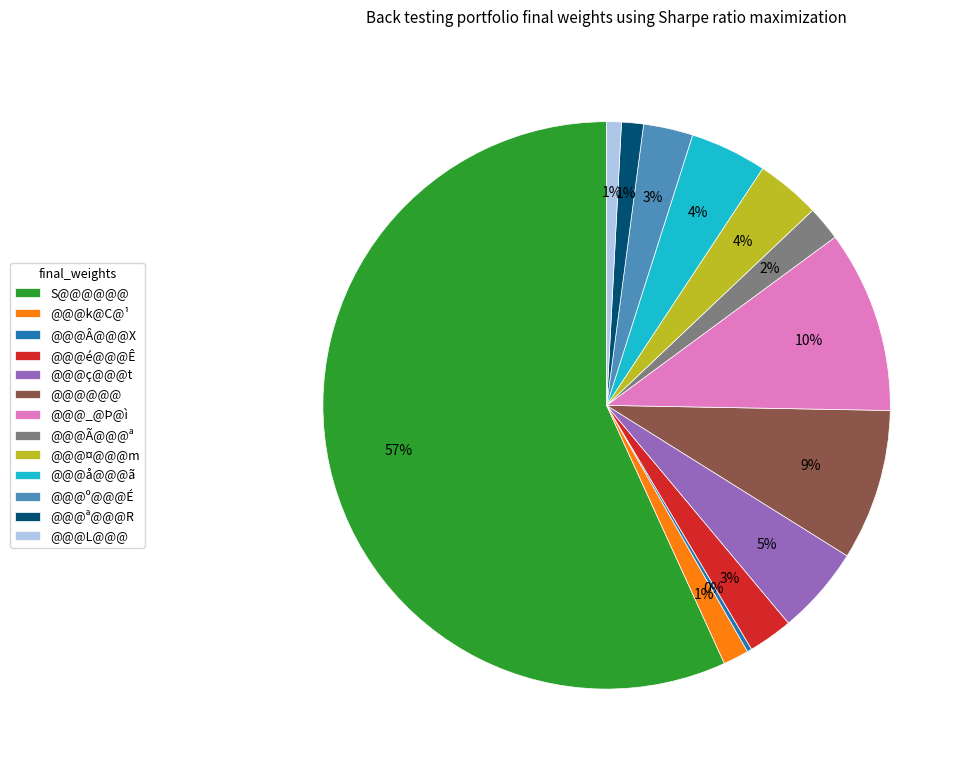

To the nearest percent, what is the difference between the largest and smallest slice percentages?

57%